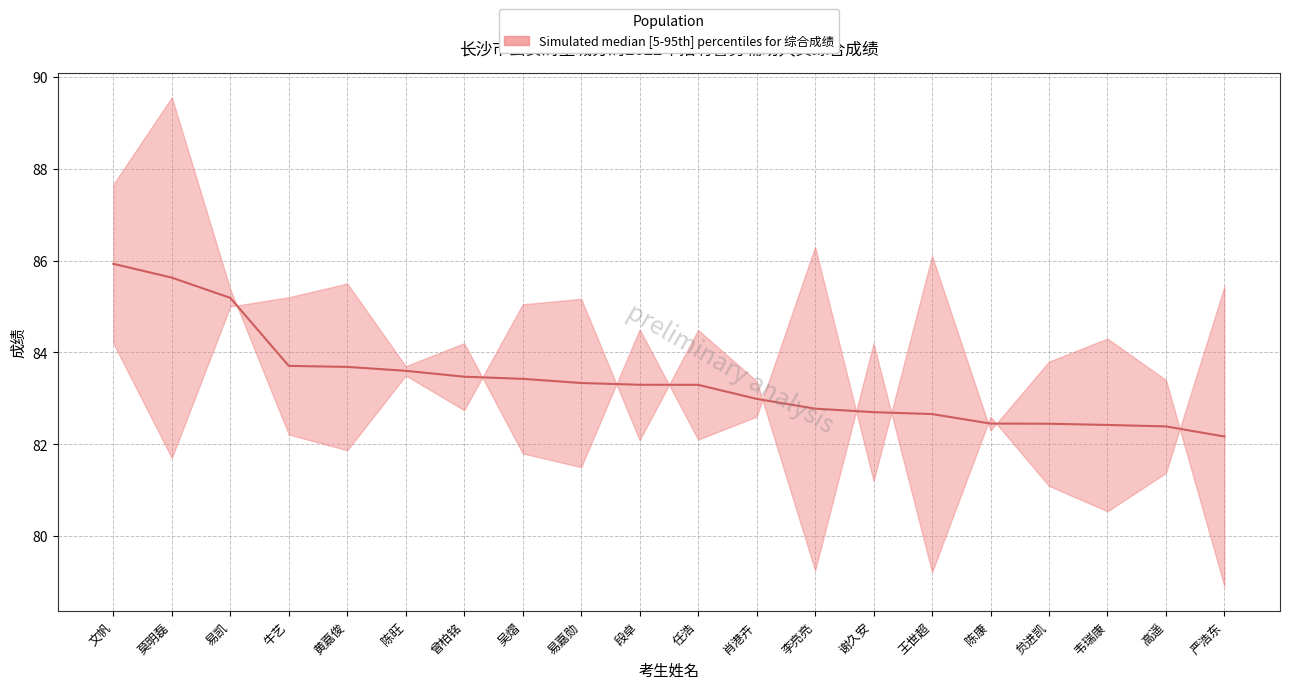

How many lines are shown in the chart?

1